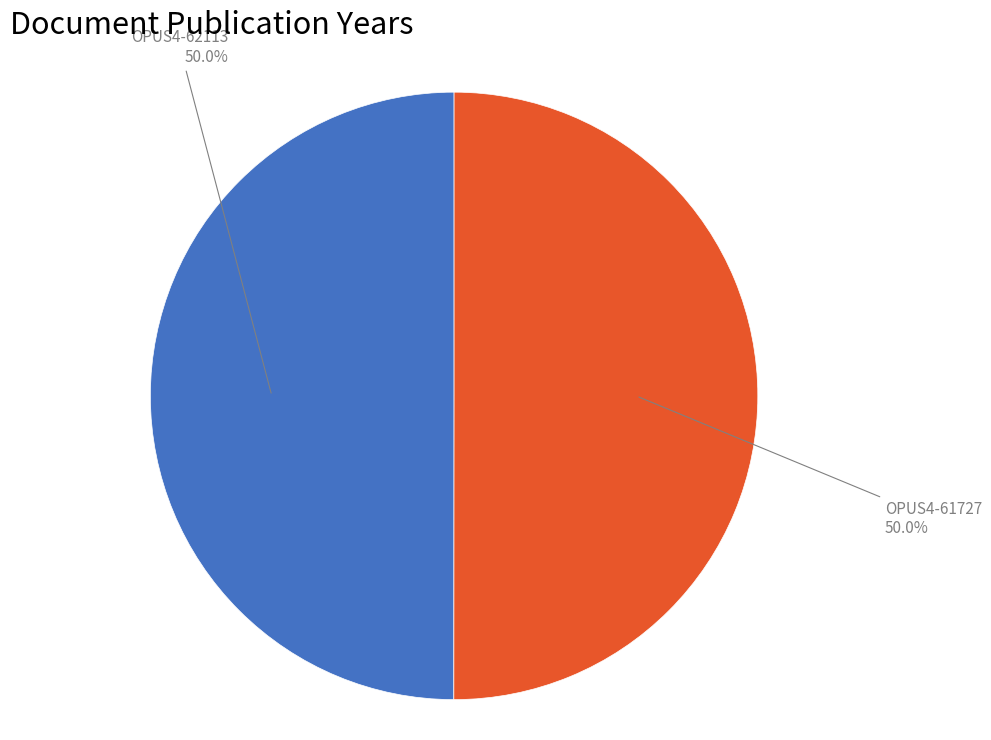

Is the sum of OPUS4-62113 and OPUS4-61727 greater than half?

Yes